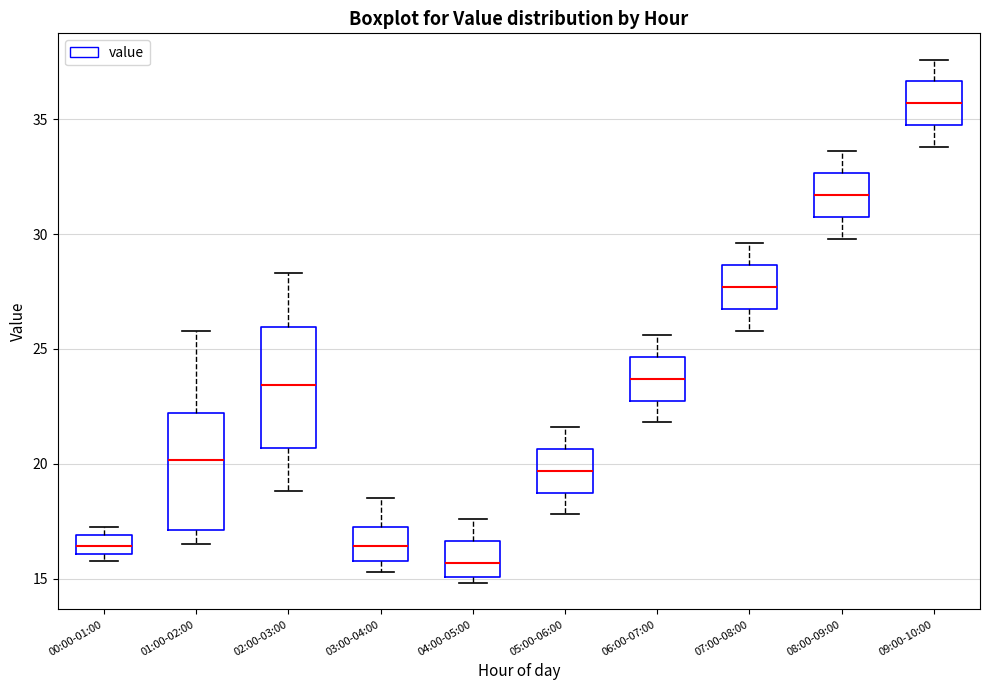

Reading left to right, read every box against the y-axis: the position of its median line, the range the box covers, and the ends of its whiskers. The values are not printed on the chart, so give them approximately, as read against the axis.

00:00-01:00: median 16.5, box 16.0 to 17.0, whiskers 16.0 (just below the box's lower edge) to 17.5
01:00-02:00: median 20.0, box 17.0 to 22.0, whiskers 16.5 to 26.0
02:00-03:00: median 23.5, box 20.5 to 26.0, whiskers 19.0 to 28.5
03:00-04:00: median 16.5, box 16.0 to 17.5, whiskers 15.5 to 18.5
04:00-05:00: median 15.5, box 15.0 to 16.5, whiskers 15.0 (just below the box's lower edge) to 17.5
05:00-06:00: median 19.5, box 19.0 to 20.5, whiskers 18.0 to 21.5
06:00-07:00: median 23.5, box 23.0 to 24.5, whiskers 22.0 to 25.5
07:00-08:00: median 27.5, box 27.0 to 28.5, whiskers 26.0 to 29.5
08:00-09:00: median 31.5, box 31.0 to 32.5, whiskers 30.0 to 33.5
09:00-10:00: median 35.5, box 35.0 to 36.5, whiskers 34.0 to 37.5